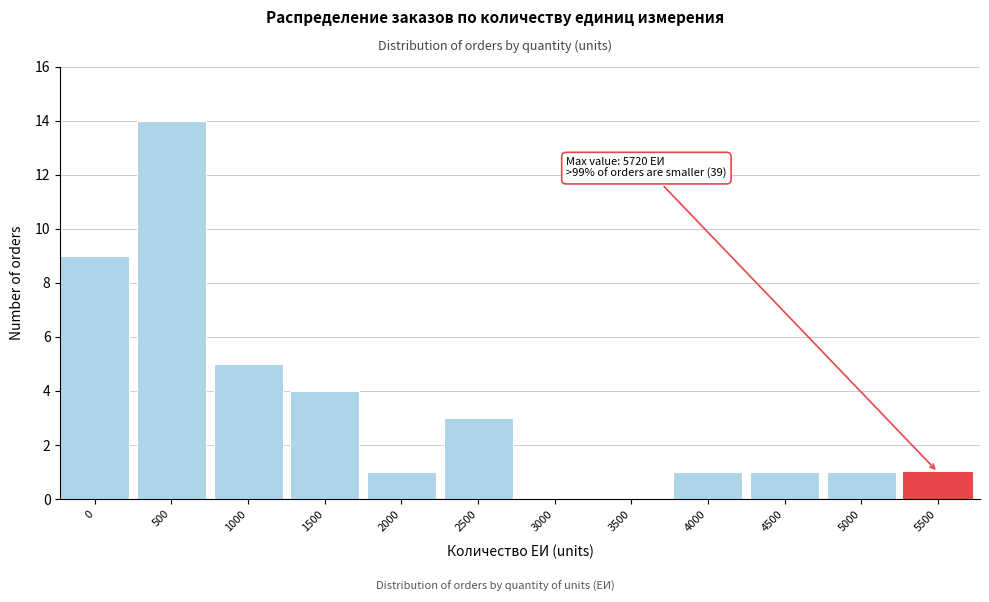

Reading left to right, transcribe all the data shown in this chart.

0=9	500=14	1000=5	1500=4	2000=1	2500=3	3000=0	3500=0	4000=1	4500=1	5000=1	5500=1